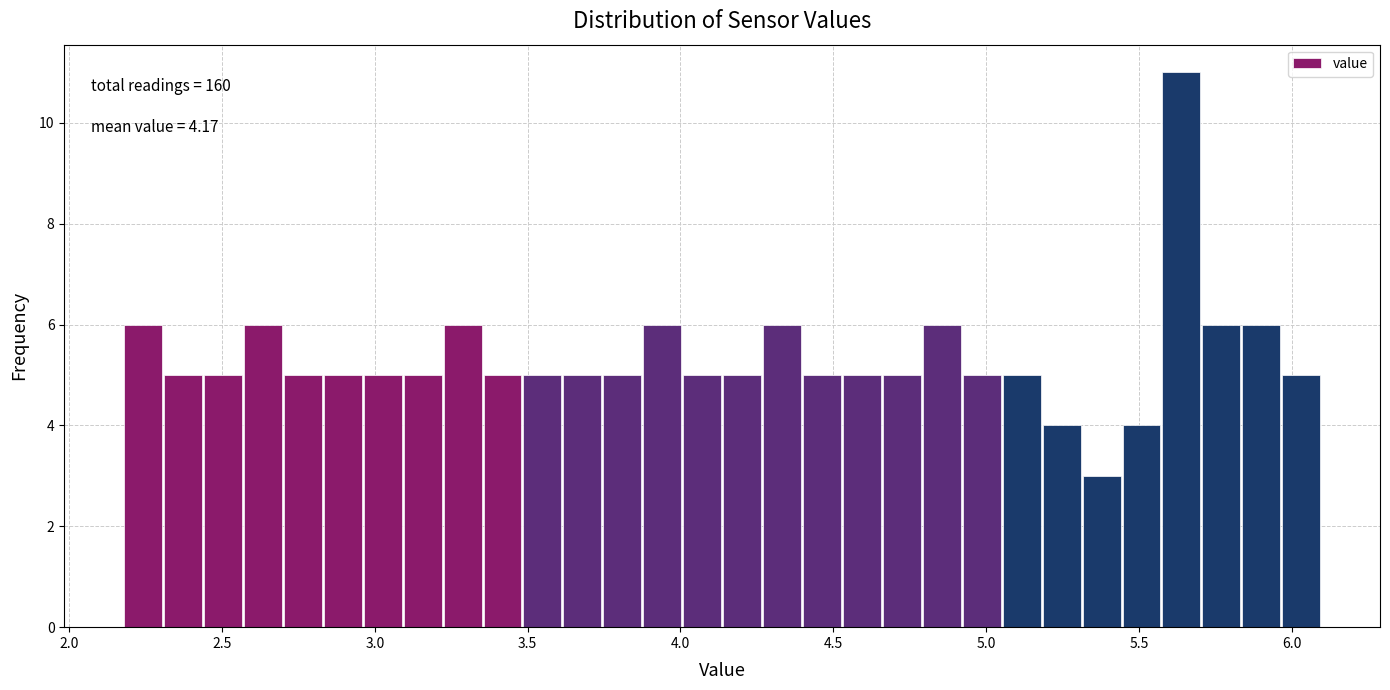

Read against the x-axis, roughly where is the centre of the tallest bar?

5.65